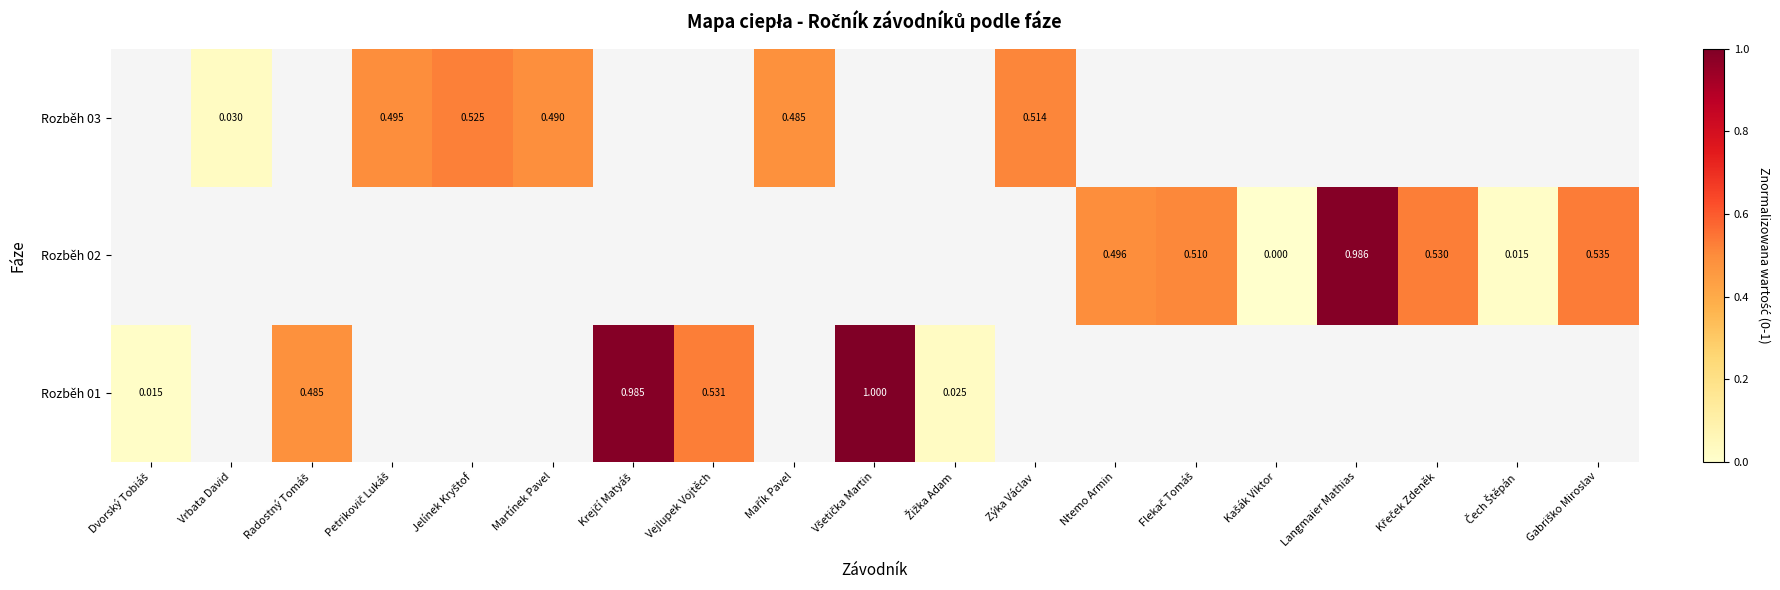

Rank the series by their average value, from highest to lowest.

Rozběh 01, Rozběh 02, Rozběh 03